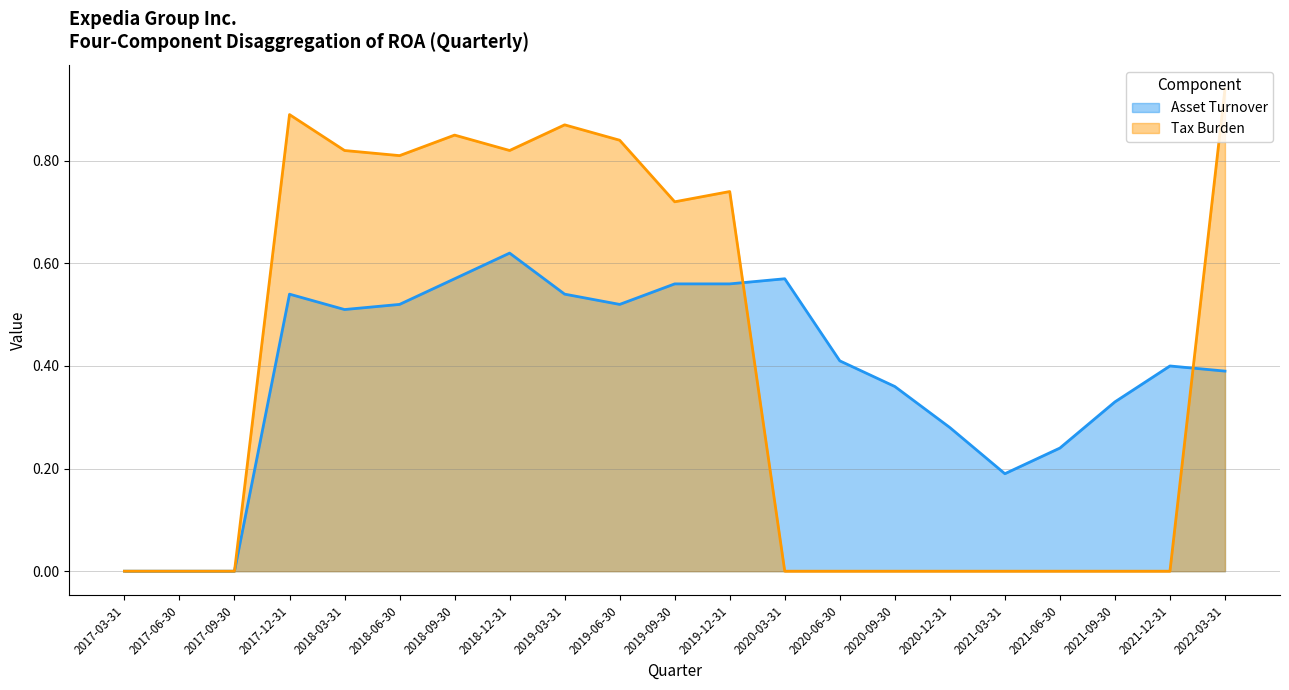

True or false: Tax Burden and Asset Turnover intersect in this chart.

True